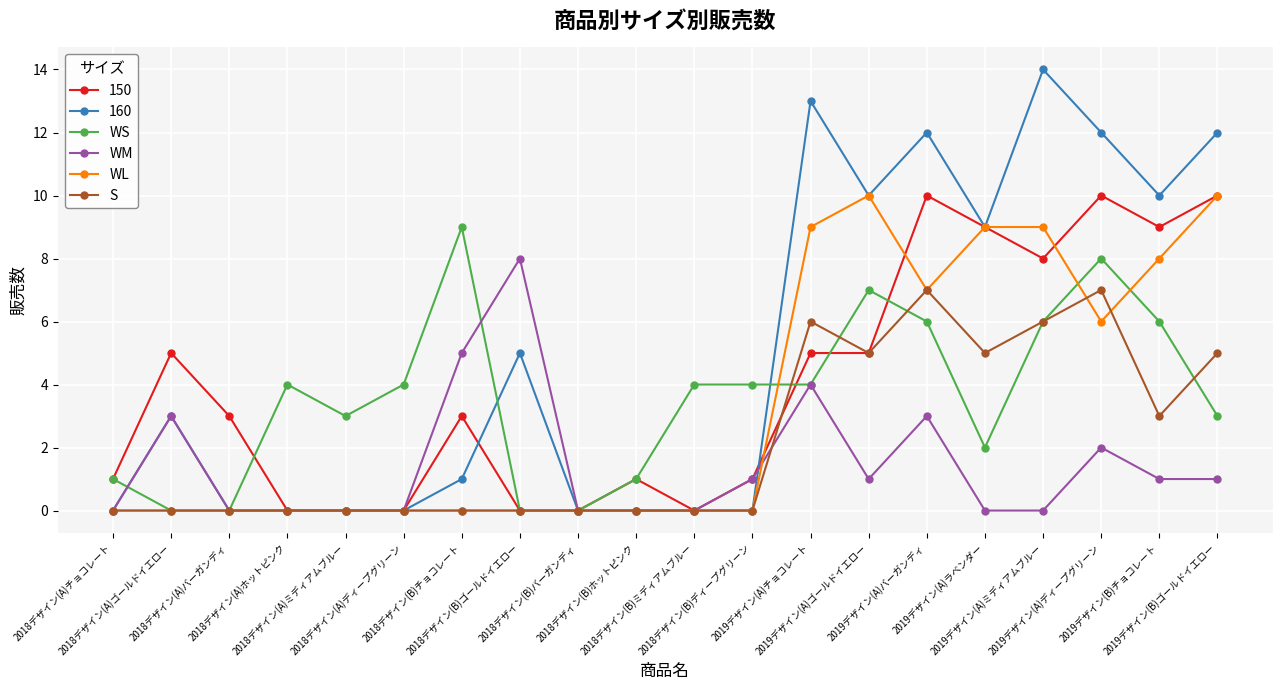

Which series has the widest spread of values?

160